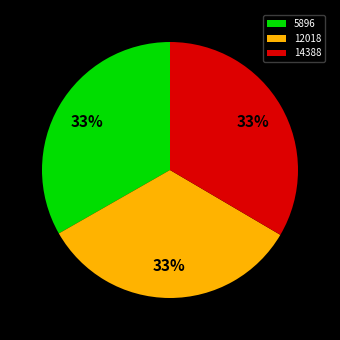

Combined, do 14388 and 5896 account for over 50%?

Yes